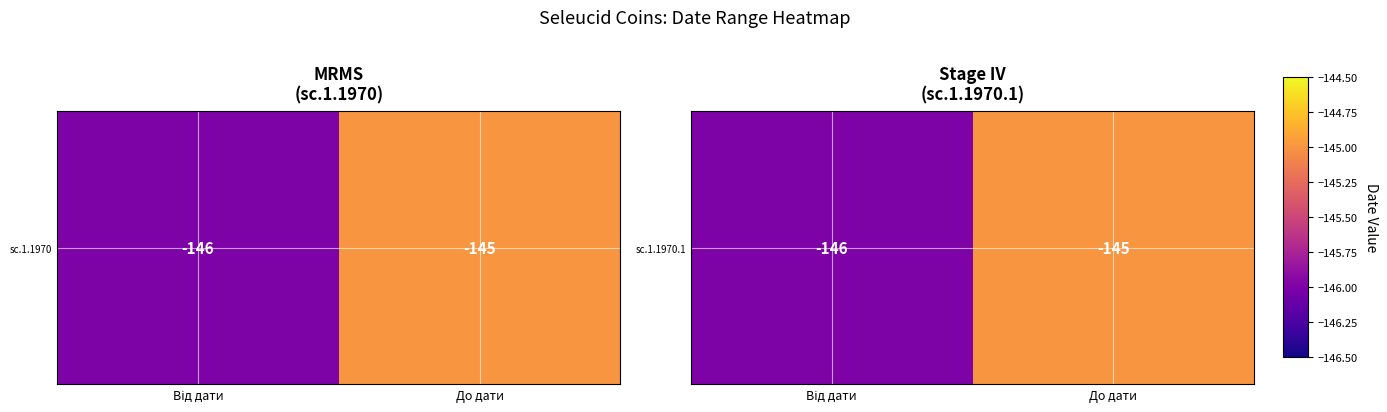

What is the difference between the maximum and minimum values?

1